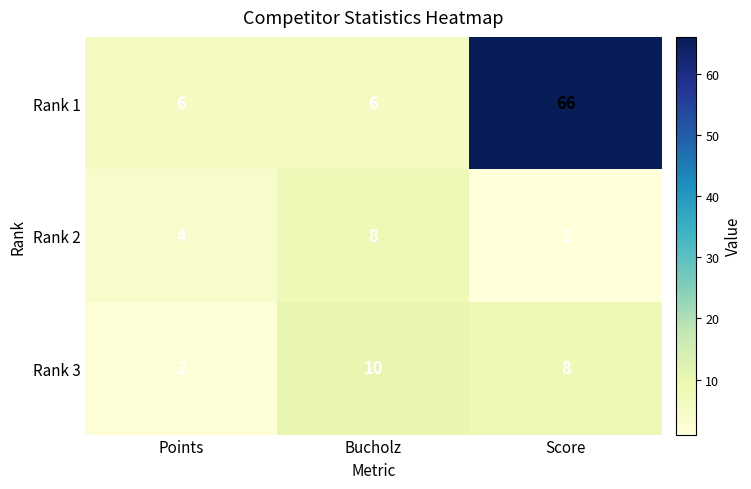

At how many categories does at least one series exceed 26?

1